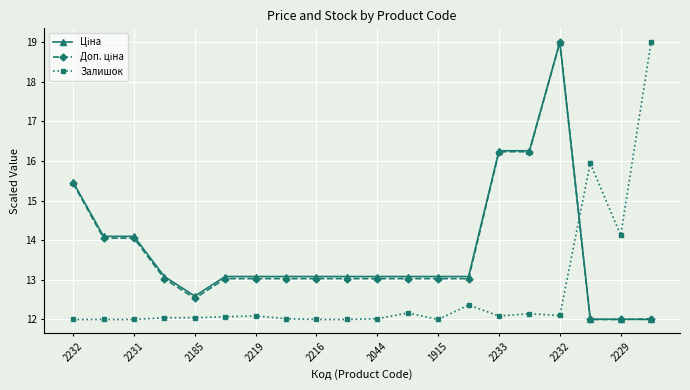

What is the smallest value displayed?

12.0